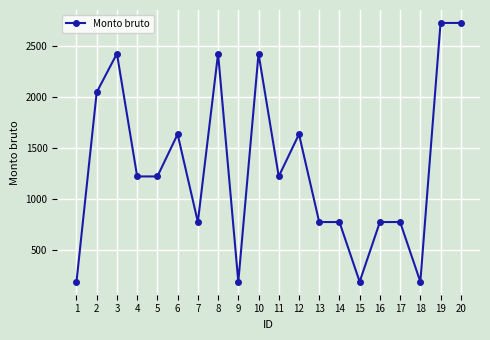

The chart shows a value of 750.9 at 20. True or false?

False